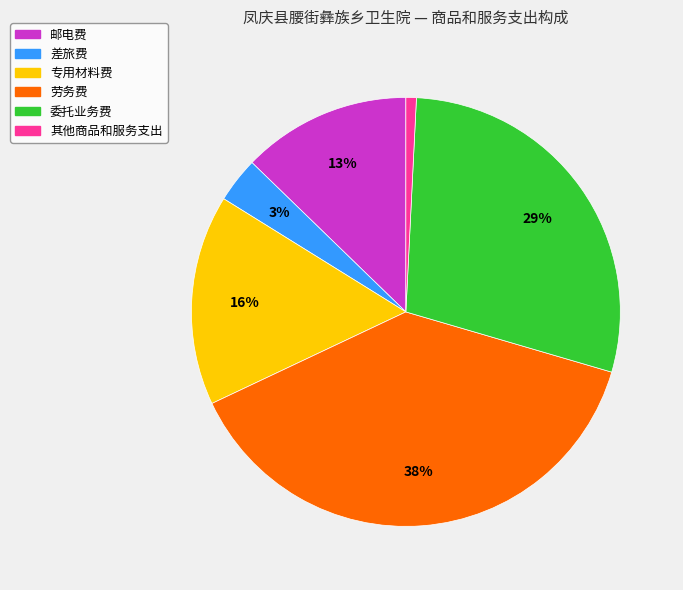

Rank the categories by value from lowest to highest.

其他商品和服务支出, 差旅费, 邮电费, 专用材料费, 委托业务费, 劳务费